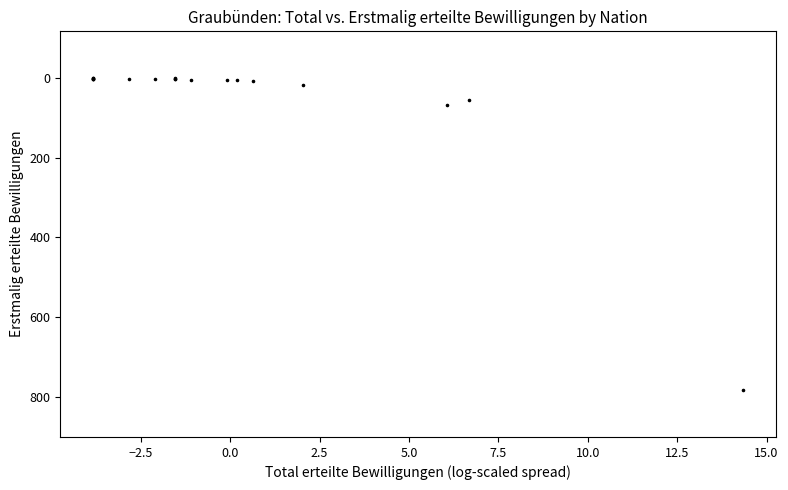

What Y value in the scatter plot is closest to 392?

68